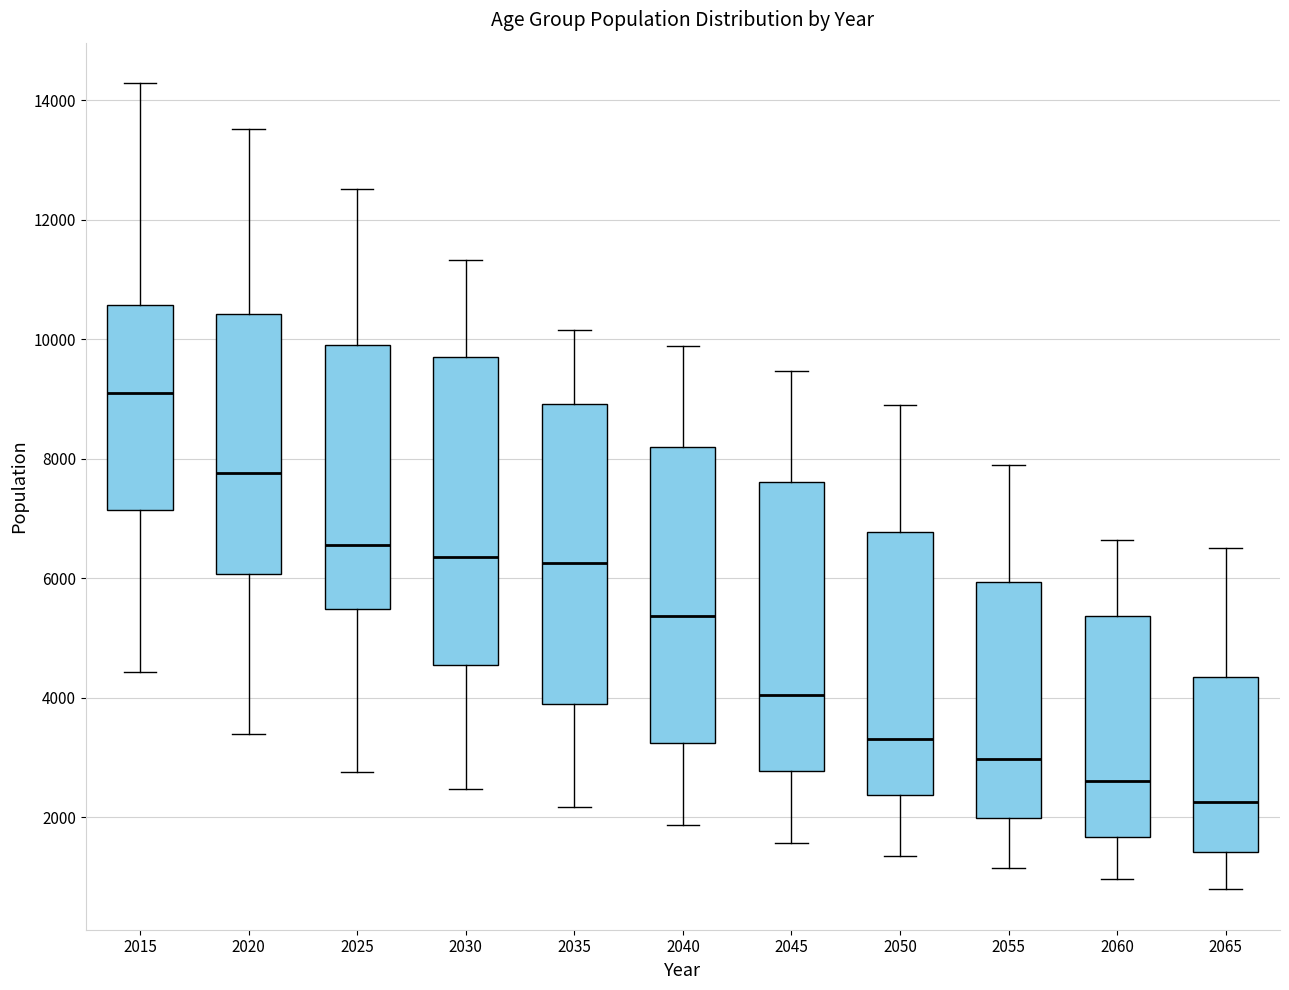

Which box's median line is the highest?

2015